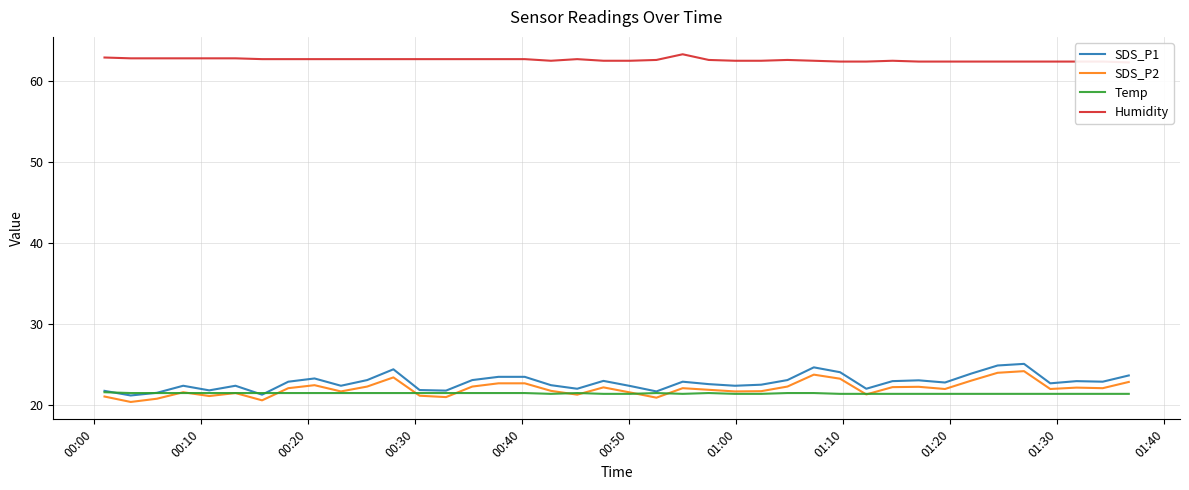

What is the maximum value for SDS_P1?

25.1